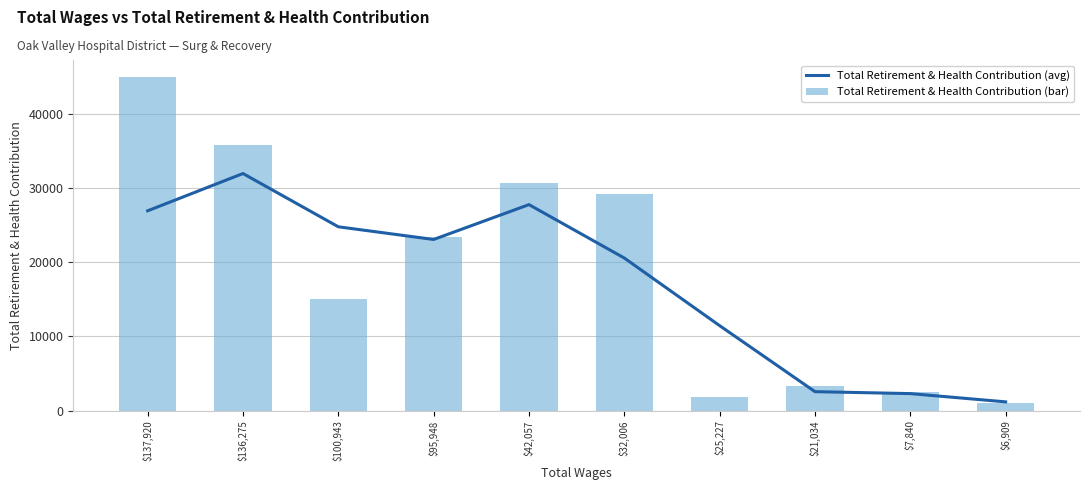

What is the value of the Total Retirement & Health Contribution (bar) bar at the 8th from the left?

3340